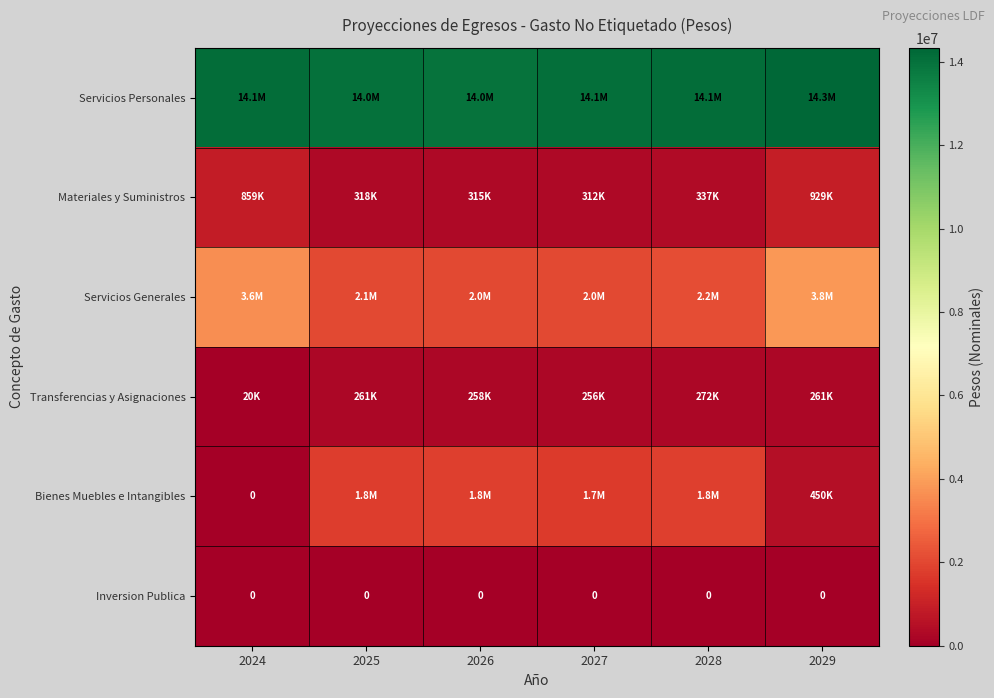

True or false: Servicios Personales has a value of 14092323.0 at 2027.

True